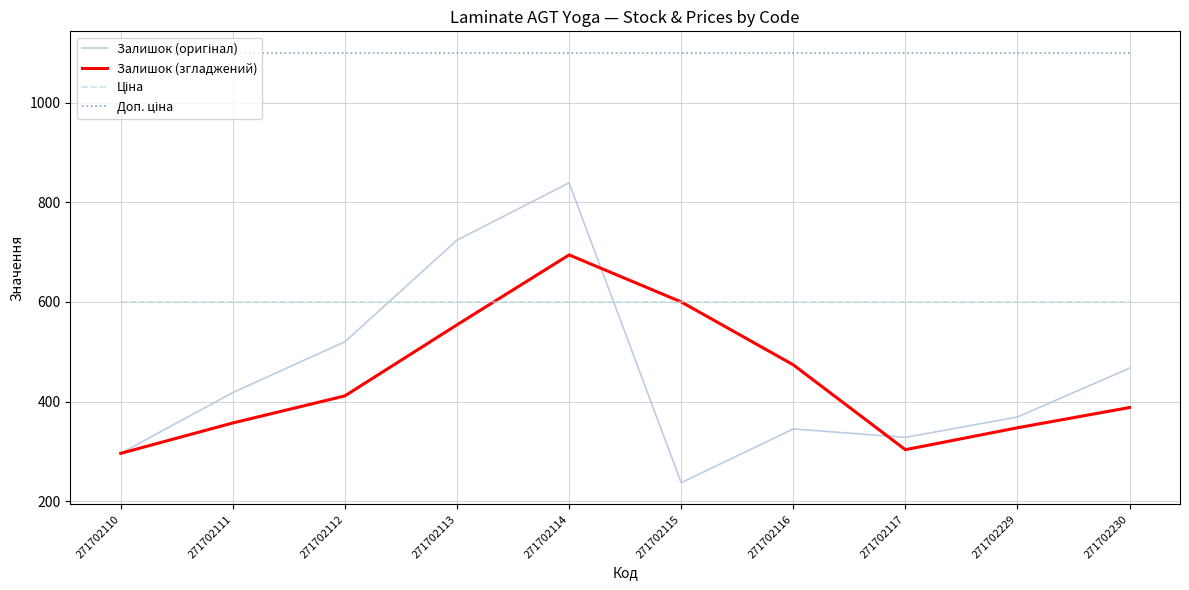

How many categories are shown in the chart?

10